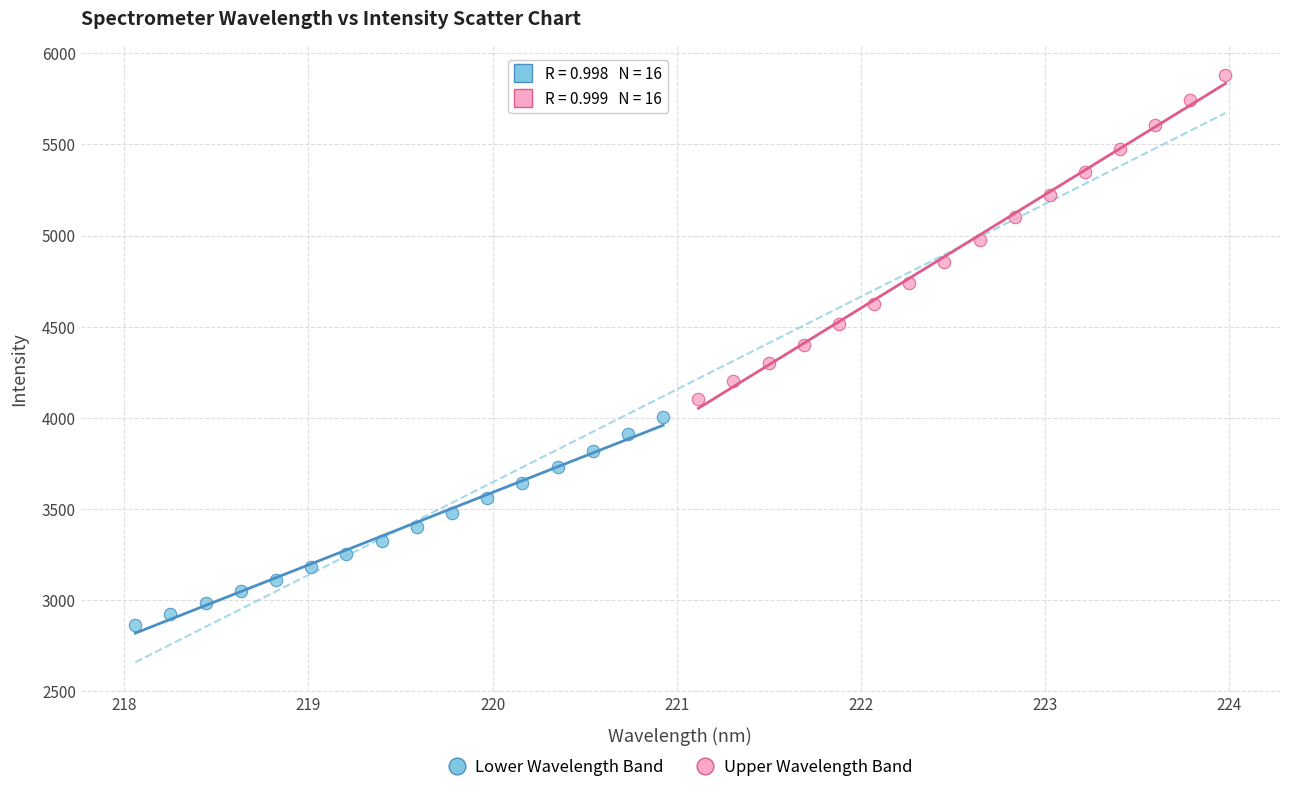

Which series has the largest Y range (max minus min)?

Upper Wavelength Band